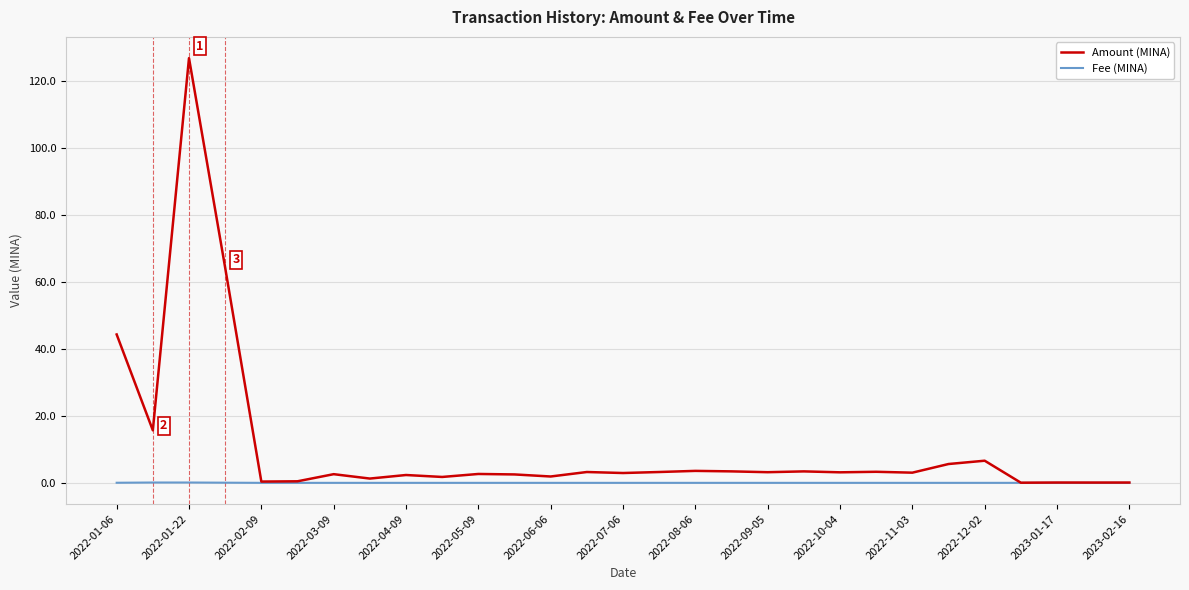

What is the maximum value for Amount (MINA)?

126.8